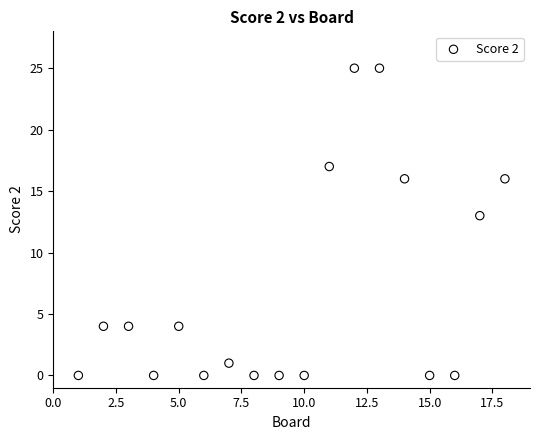

What Y value in the scatter plot is closest to 12?

13